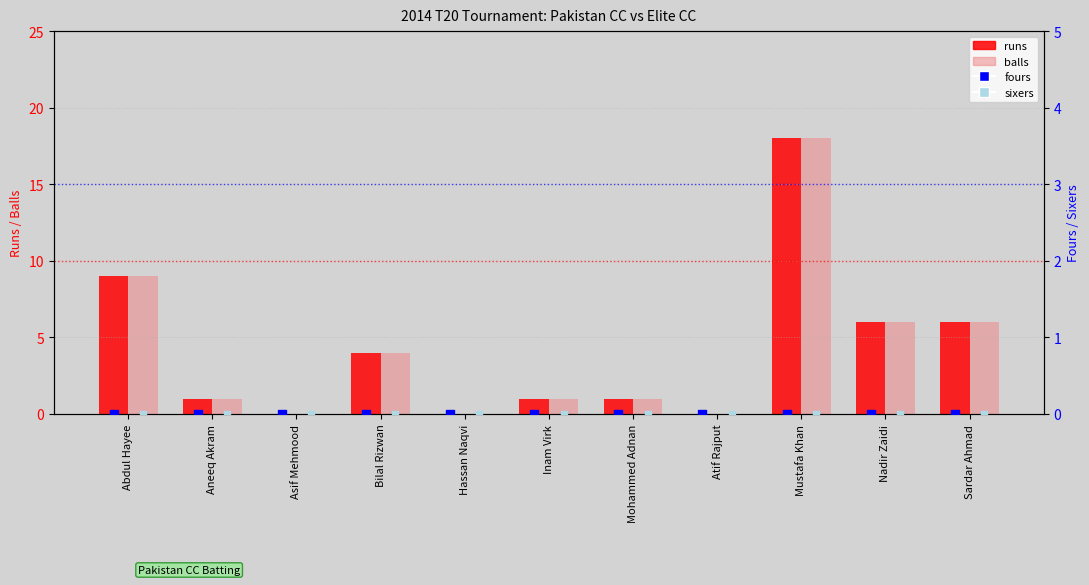

What is the total value across all series at Mustafa Khan?

36